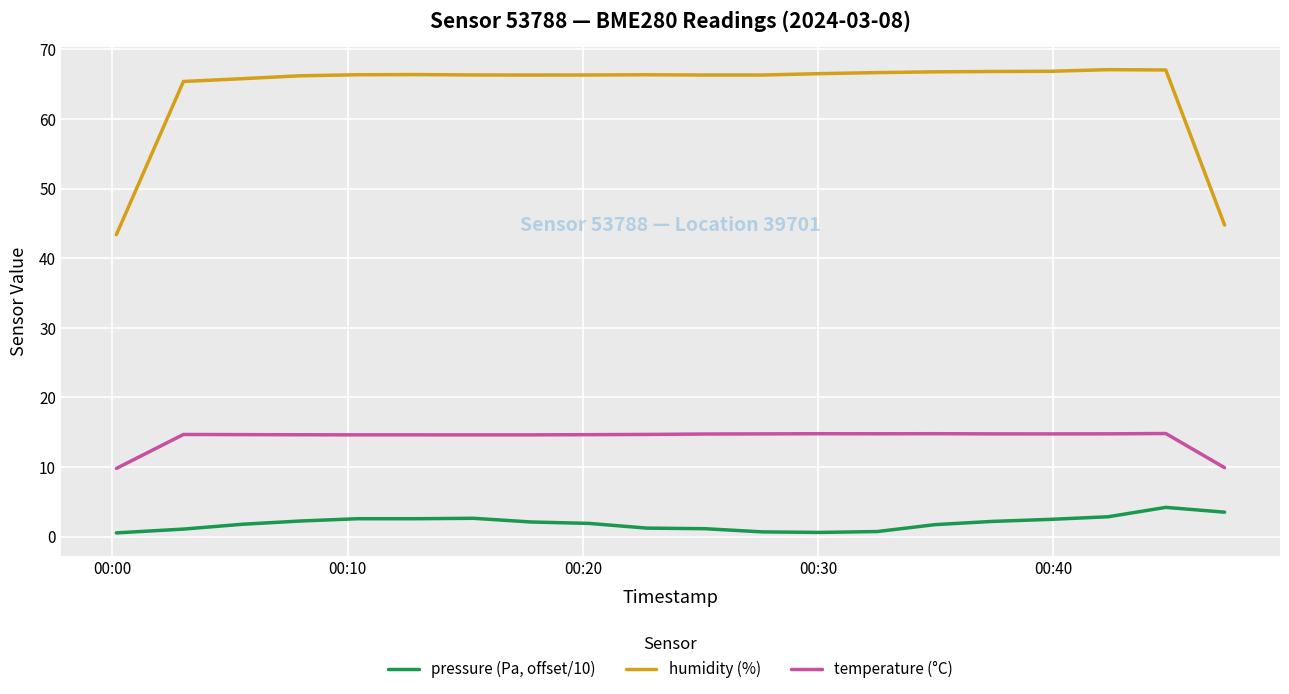

True or false: humidity (%) and pressure (Pa, offset/10) cross at least once.

False